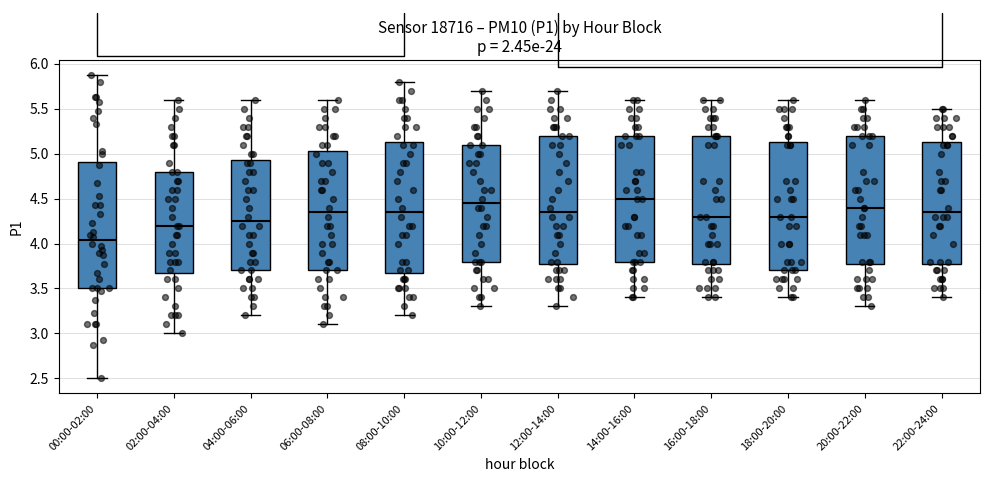

Reading left to right, transcribe this box plot: for each box, give where its median line is, the range the box spans, and where its two whiskers end, as read against the y-axis. The values are not printed on the chart, so give them approximately, as read against the axis.

00:00-02:00: median 4.05, box 3.50 to 4.90, whiskers 2.50 to 5.85
02:00-04:00: median 4.20, box 3.70 to 4.80, whiskers 3.00 to 5.60
04:00-06:00: median 4.25, box 3.70 to 4.95, whiskers 3.20 to 5.60
06:00-08:00: median 4.35, box 3.70 to 5.05, whiskers 3.10 to 5.60
08:00-10:00: median 4.35, box 3.70 to 5.15, whiskers 3.20 to 5.80
10:00-12:00: median 4.45, box 3.80 to 5.10, whiskers 3.30 to 5.70
12:00-14:00: median 4.35, box 3.80 to 5.20, whiskers 3.30 to 5.70
14:00-16:00: median 4.50, box 3.80 to 5.20, whiskers 3.40 to 5.60
16:00-18:00: median 4.30, box 3.80 to 5.20, whiskers 3.40 to 5.60
18:00-20:00: median 4.30, box 3.70 to 5.15, whiskers 3.40 to 5.60
20:00-22:00: median 4.40, box 3.80 to 5.20, whiskers 3.30 to 5.60
22:00-24:00: median 4.35, box 3.80 to 5.15, whiskers 3.40 to 5.50